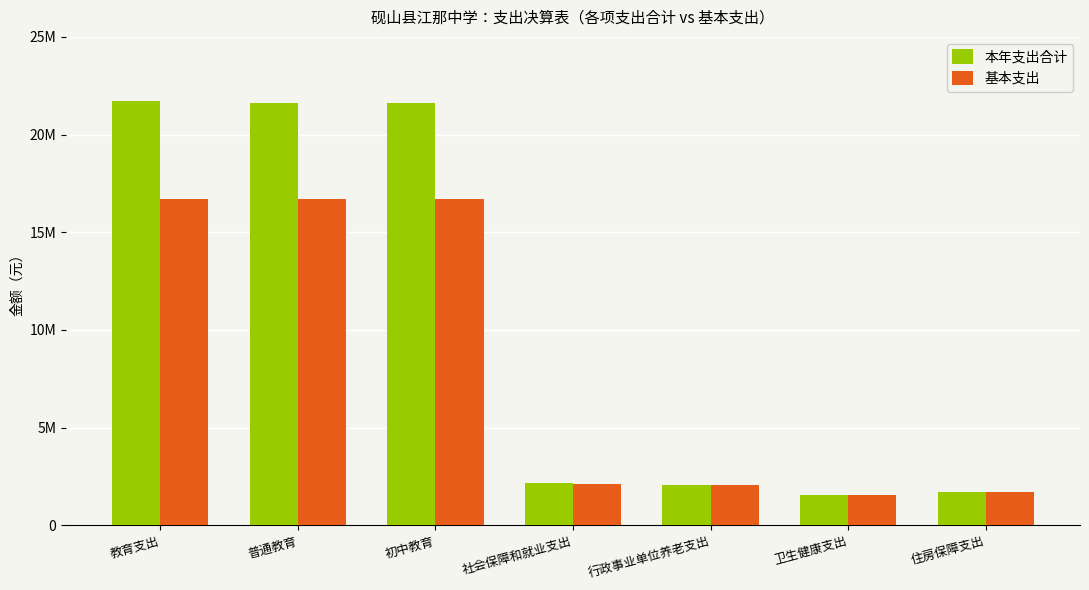

At how many categories does at least one series exceed 19025667?

3